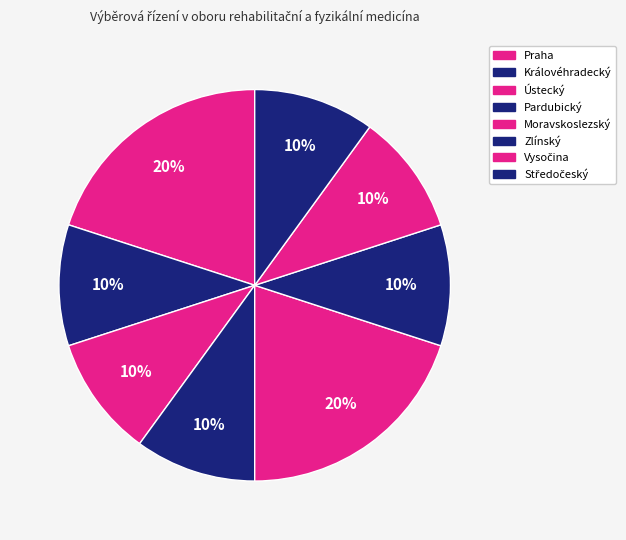

Which has a higher value, Ústecký or Moravskoslezský?

Ústecký